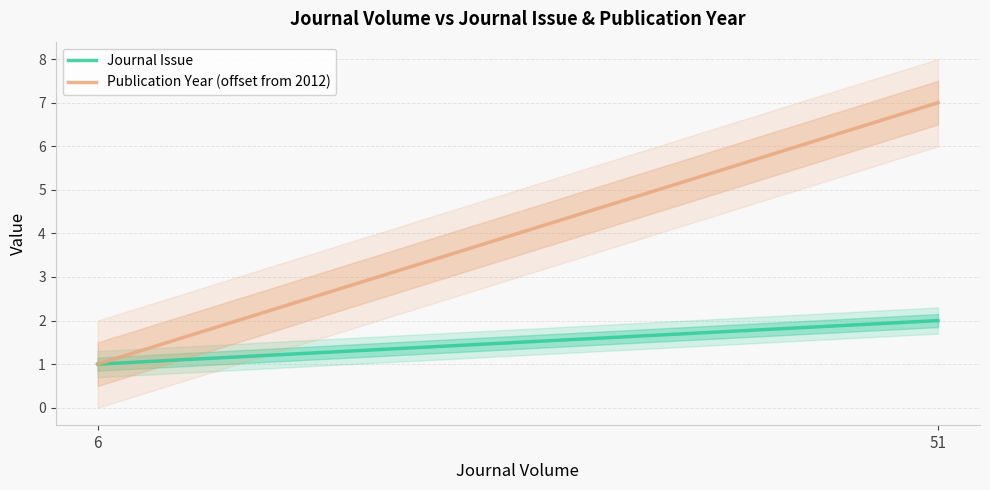

What is the sum of the Journal Issue values at 6 and 51?

3